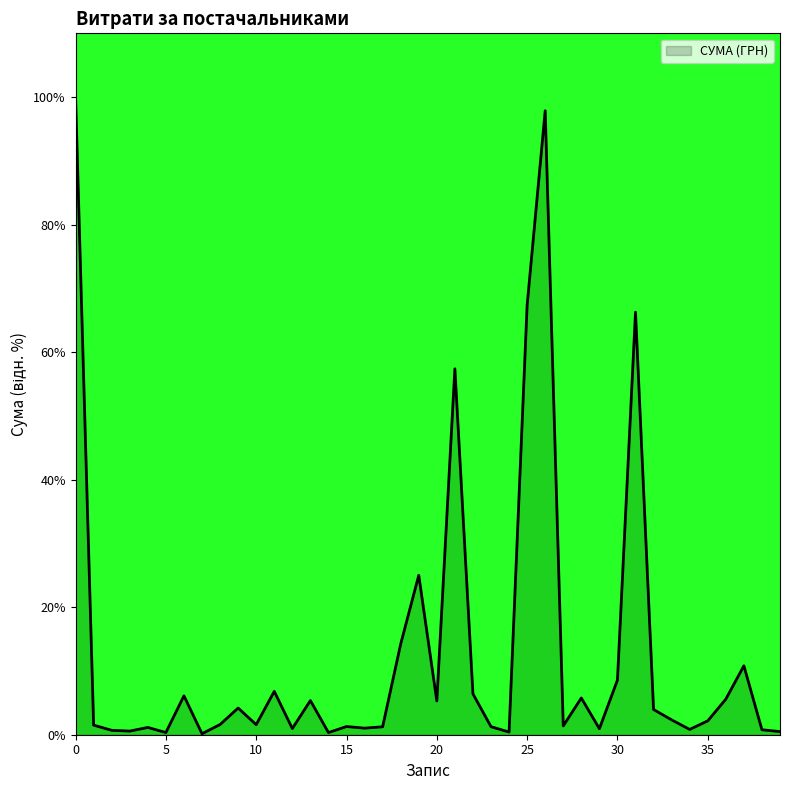

What is the greatest value displayed?

100.0